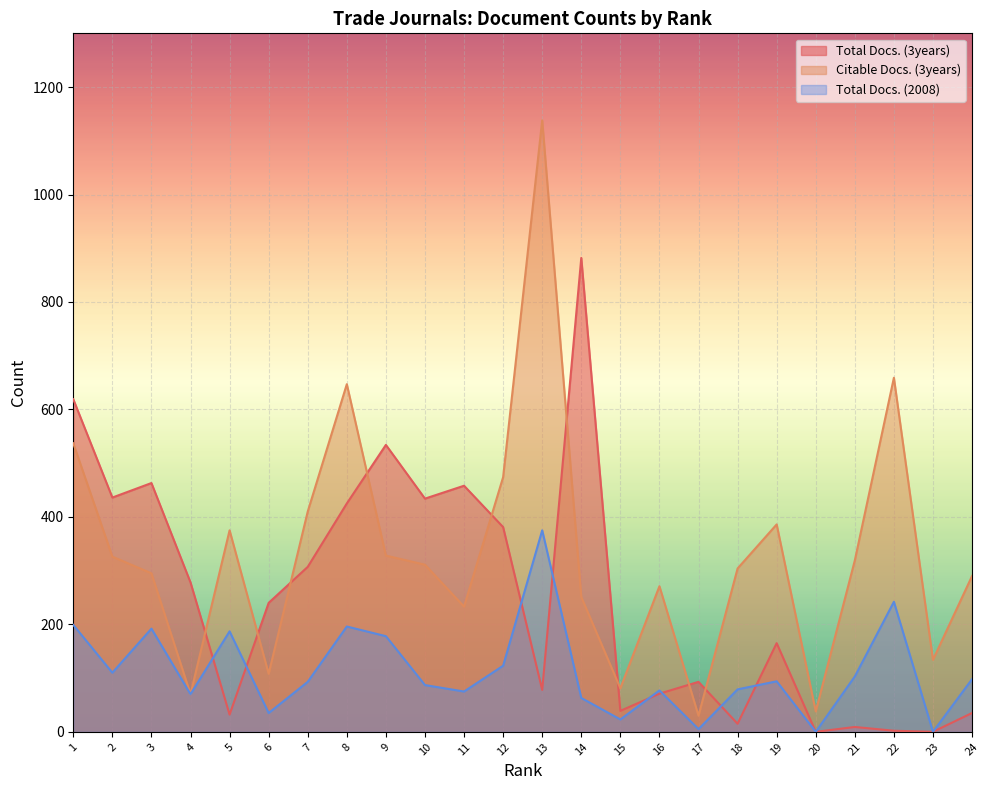

What is the spread (max minus min) of values at 23?

134